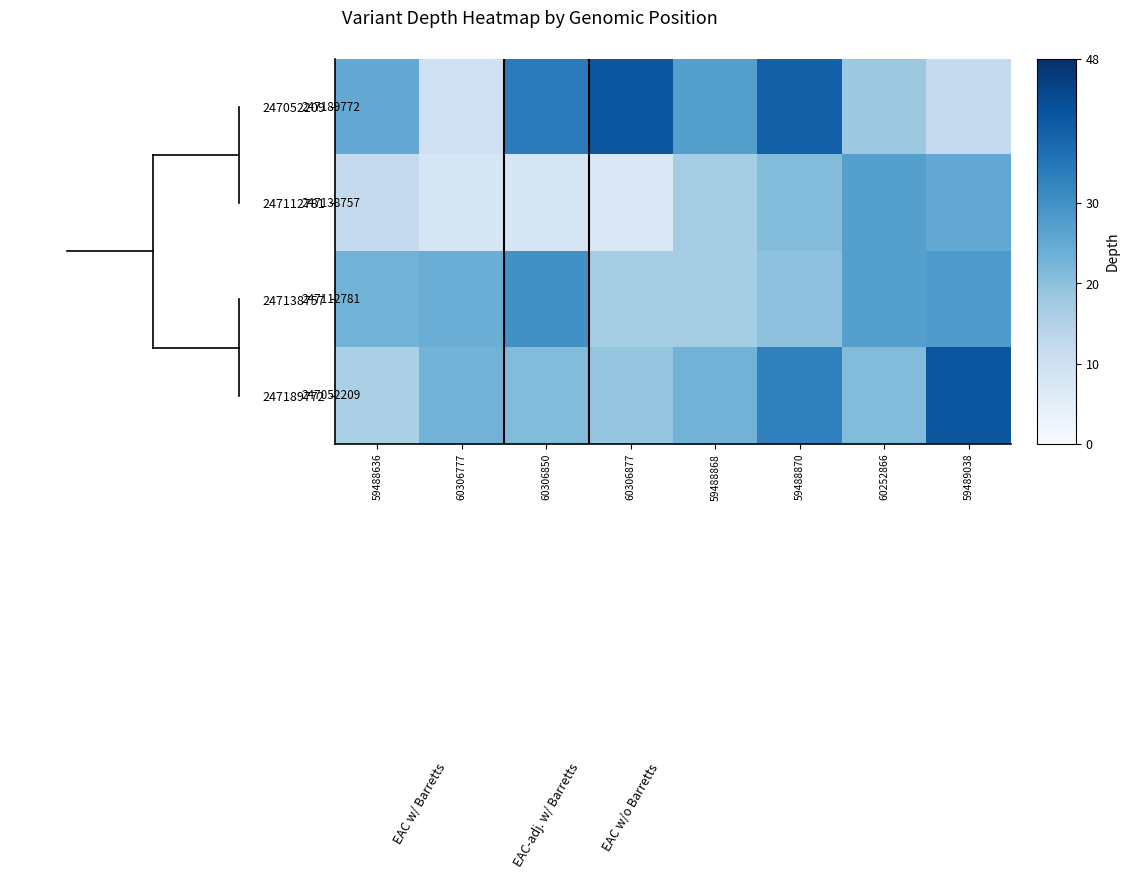

Rank the series by their maximum value, from lowest to highest.

247112781, 247138757, 247052209, 247189772